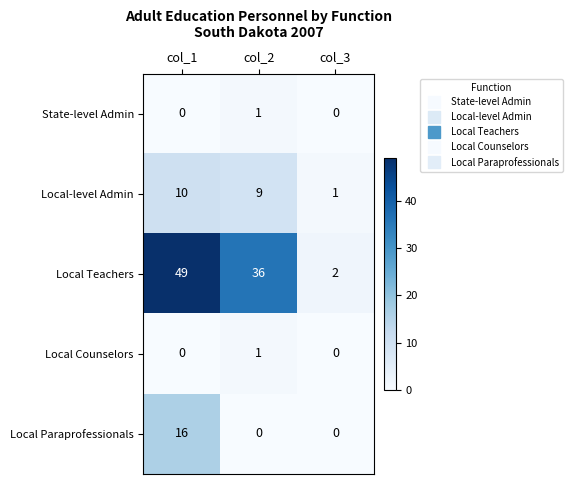

Which series has the largest range (max minus min)?

Local Teachers